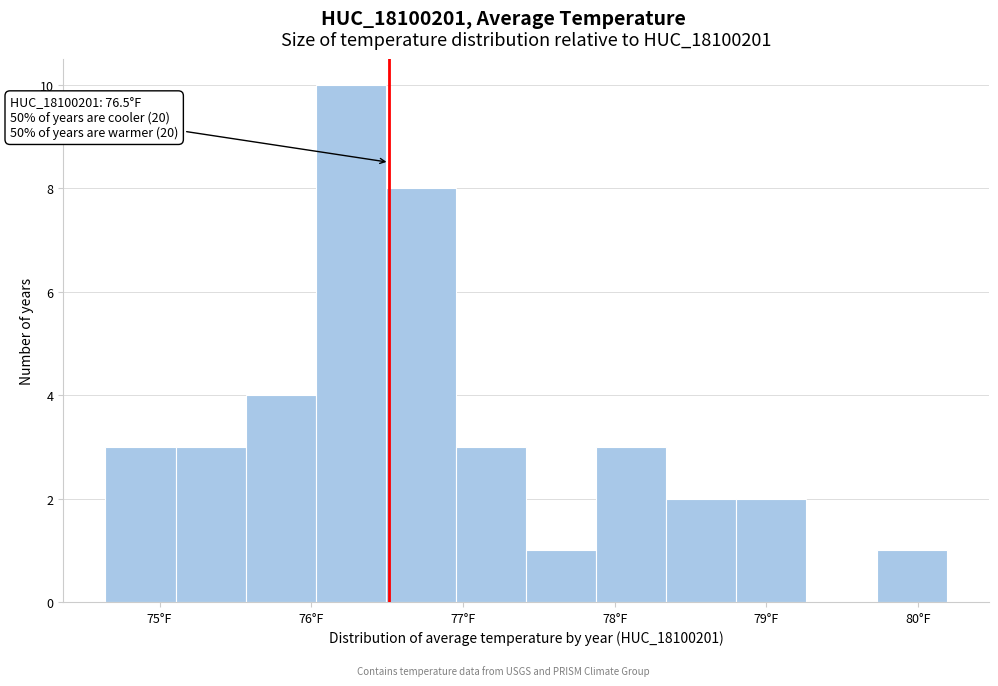

Over which range of the x-axis is the bar tallest?

76.0 to 76.5